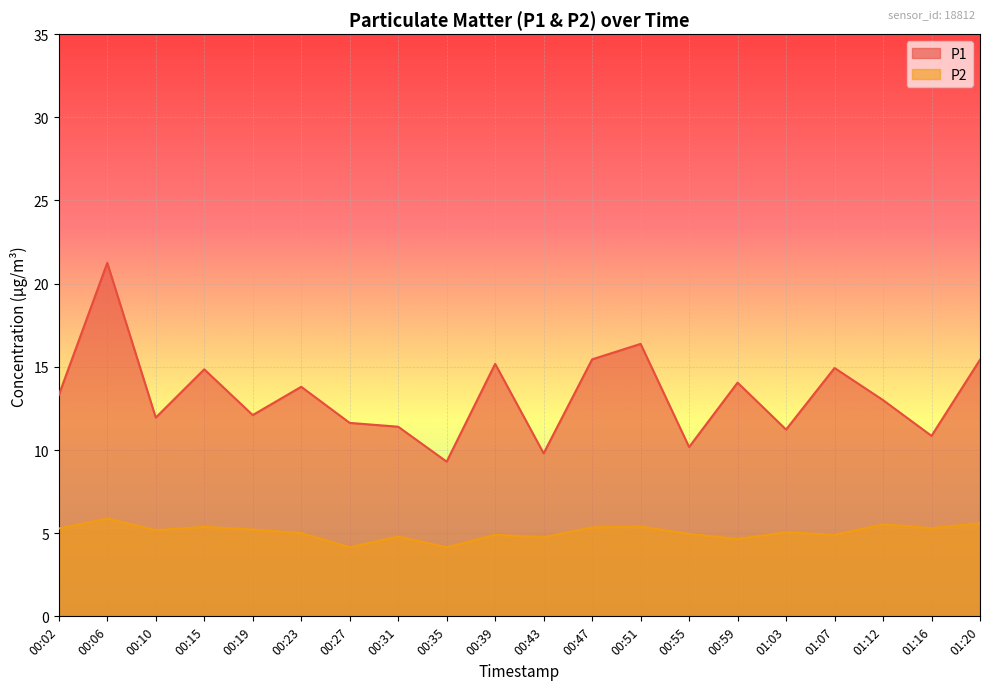

The value of P1 at 00:55 is 16.7. True or false?

False